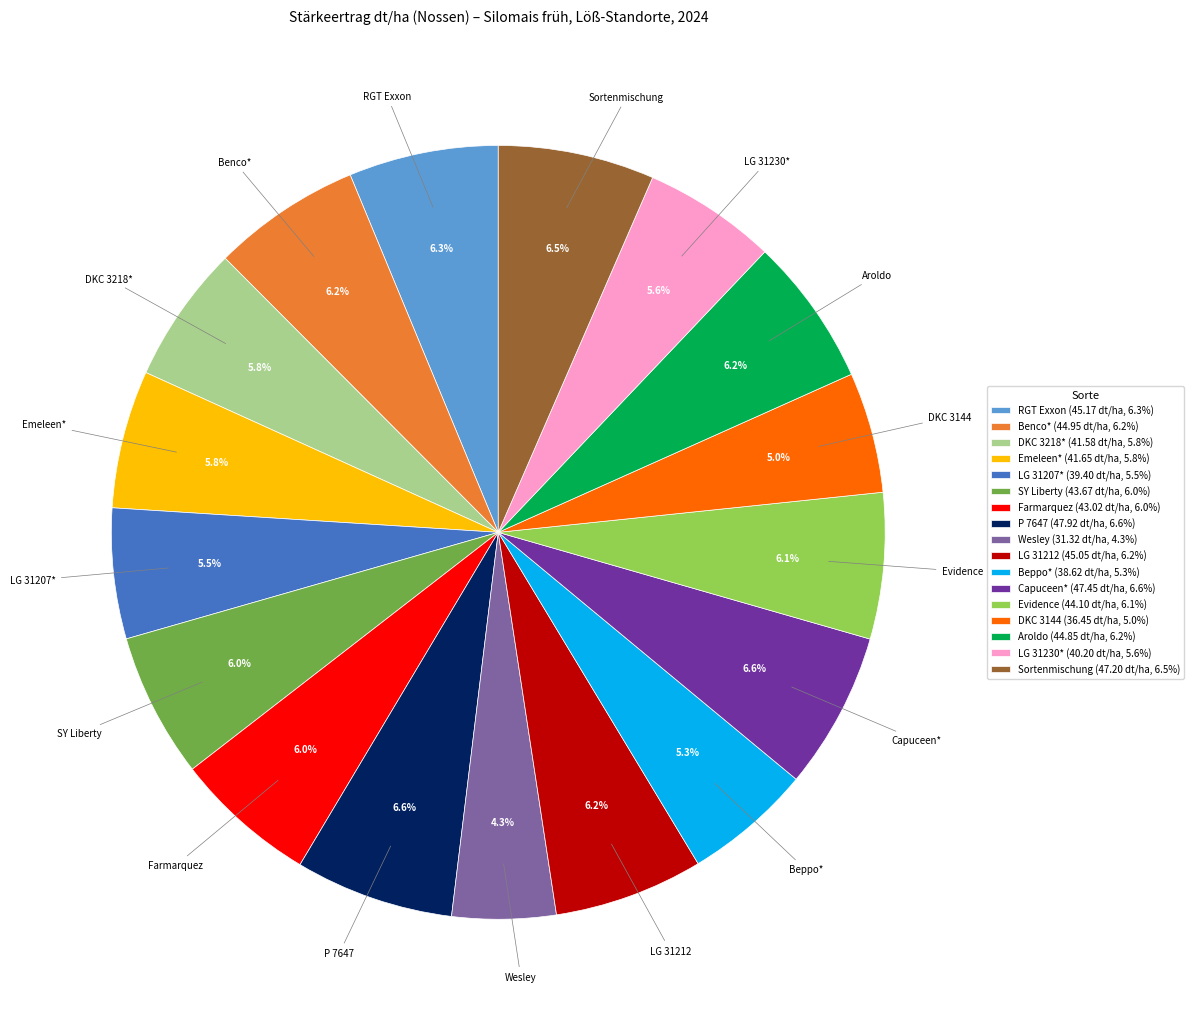

Which category has the smallest portion of the pie?

Wesley